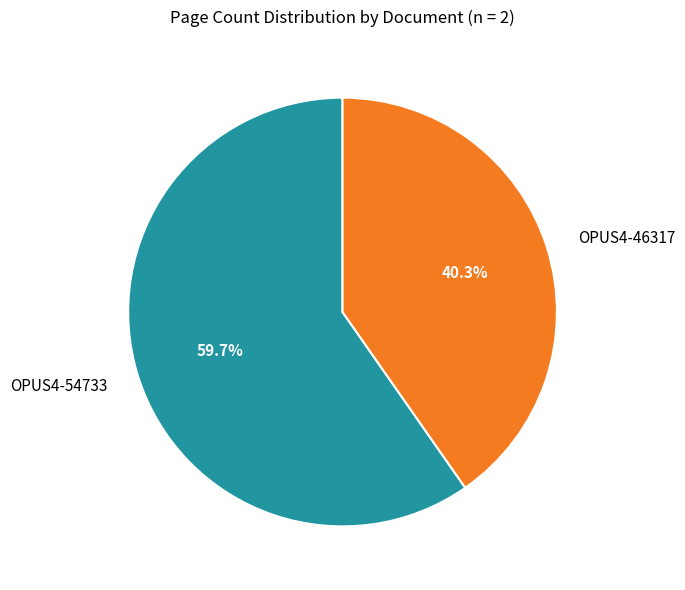

To the nearest percent, what is the difference between the largest and smallest slice percentages?

19%